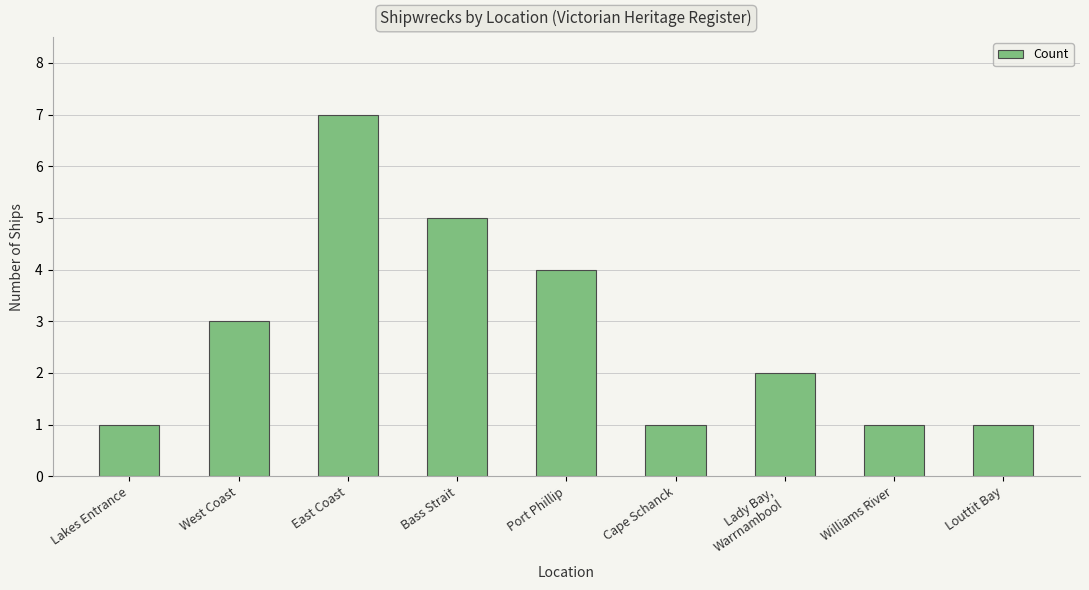

True or false: the data shows 1 at Louttit Bay.

True